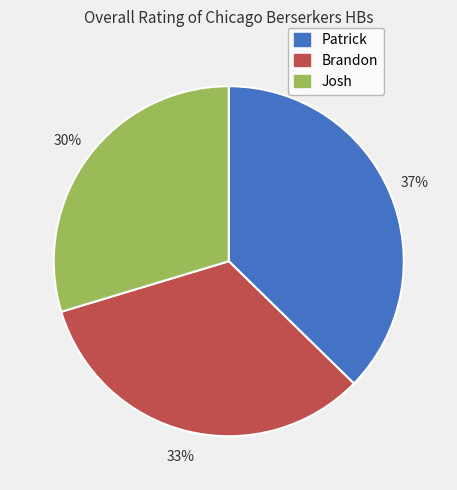

Is the sum of Brandon and Josh greater than half?

Yes